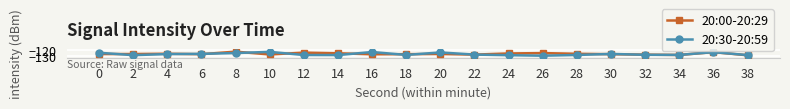

What is the value of the 20:00-20:29 point at the 20th from the left?

-128.2